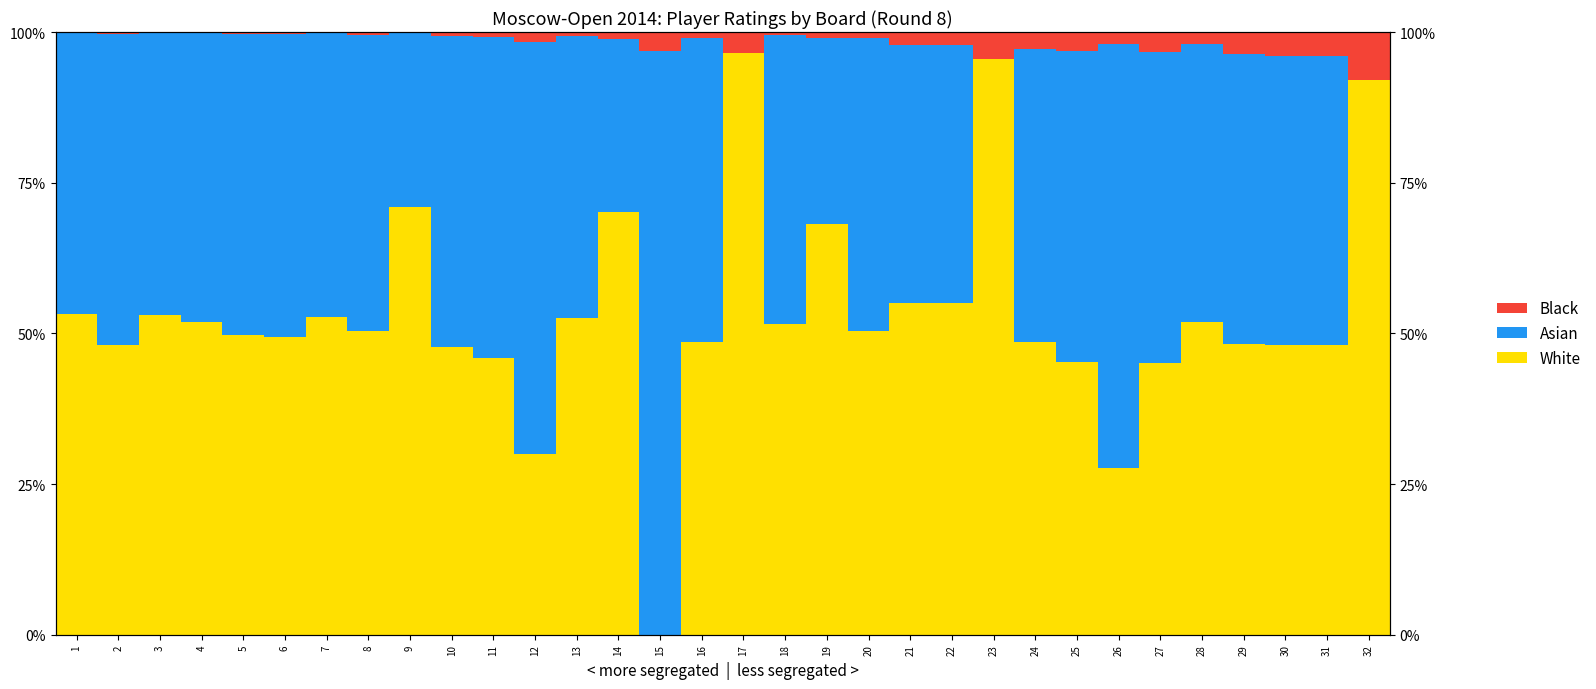

What is the value of the Black (Player 2 No.) bar at the 13th from the left?

0.6